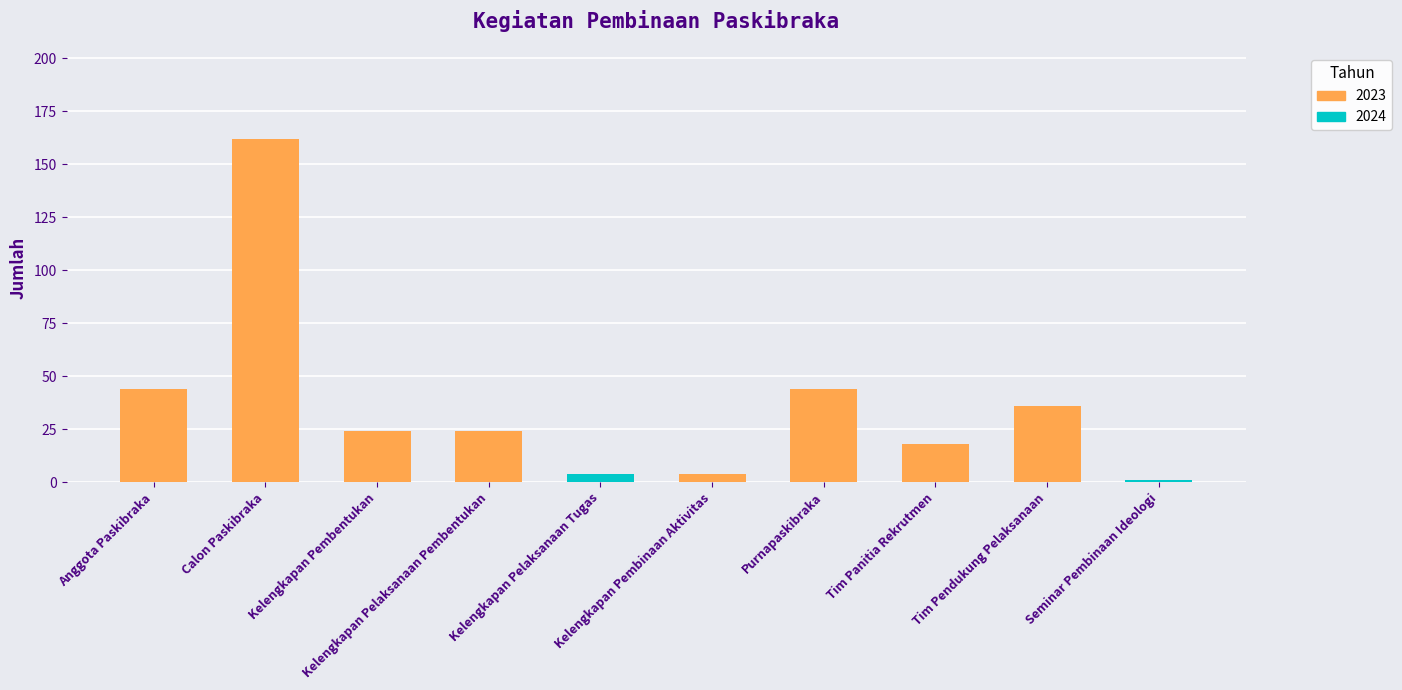

What is the value of the 2024 bar at the 10th from the left?

1